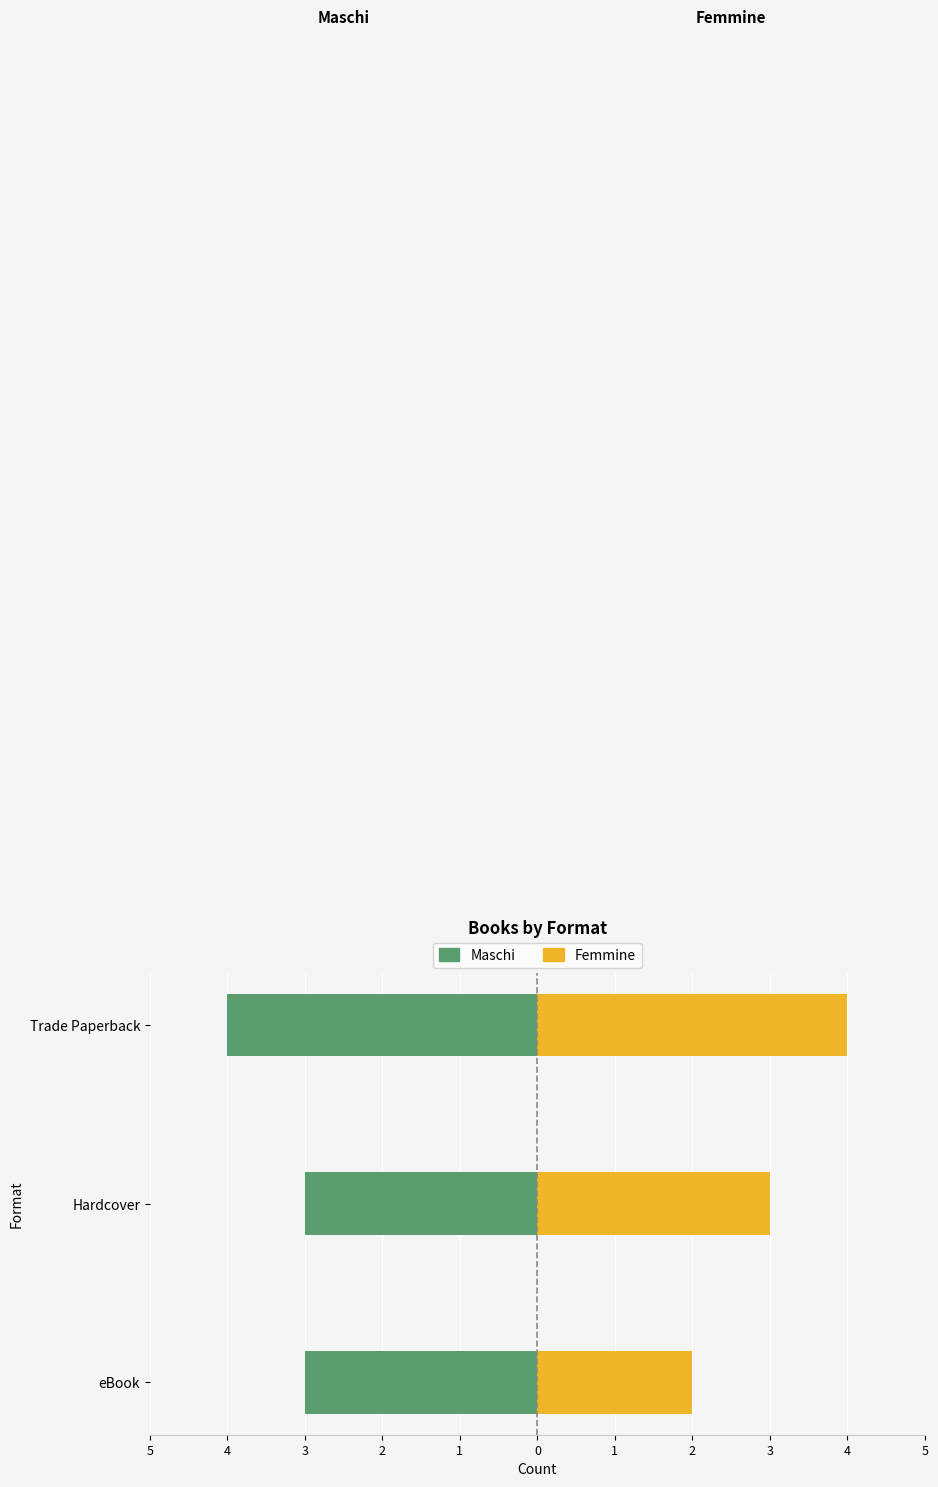

What are all the series names shown in the legend?

Maschi, Femmine